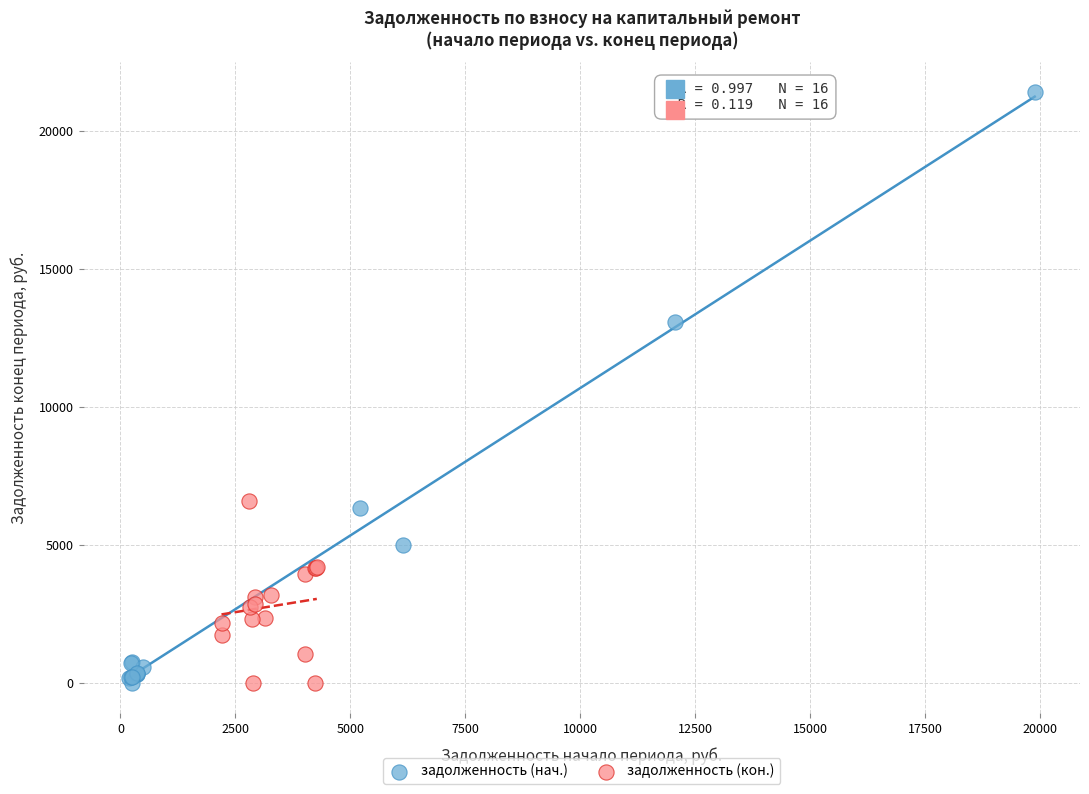

Which series reaches the maximum Y coordinate?

задолженность (нач.)